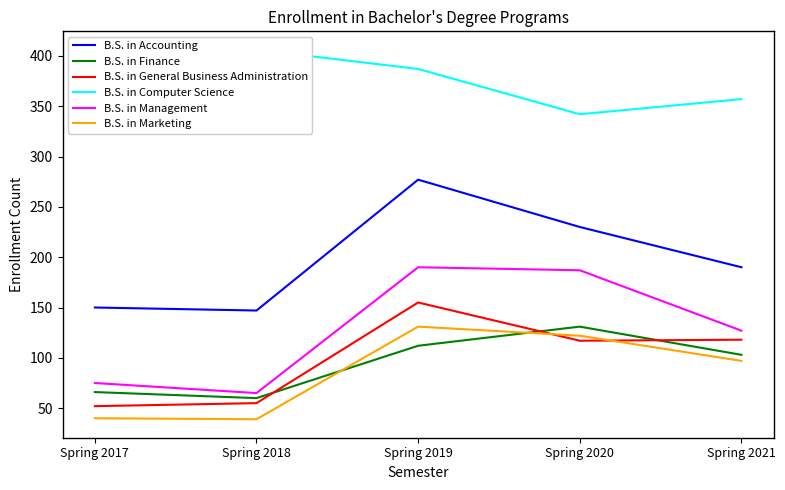

True or false: B.S. in General Business Administration has more than 0 interior local peaks.

True